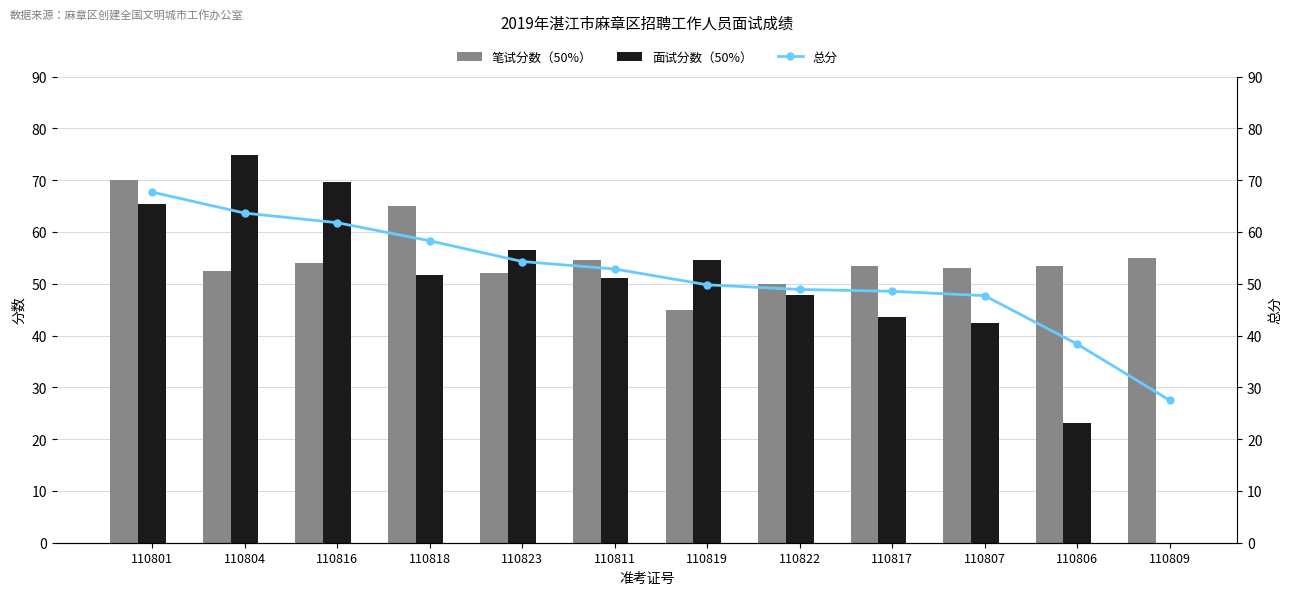

At which category is the sum across all series the highest?

110801